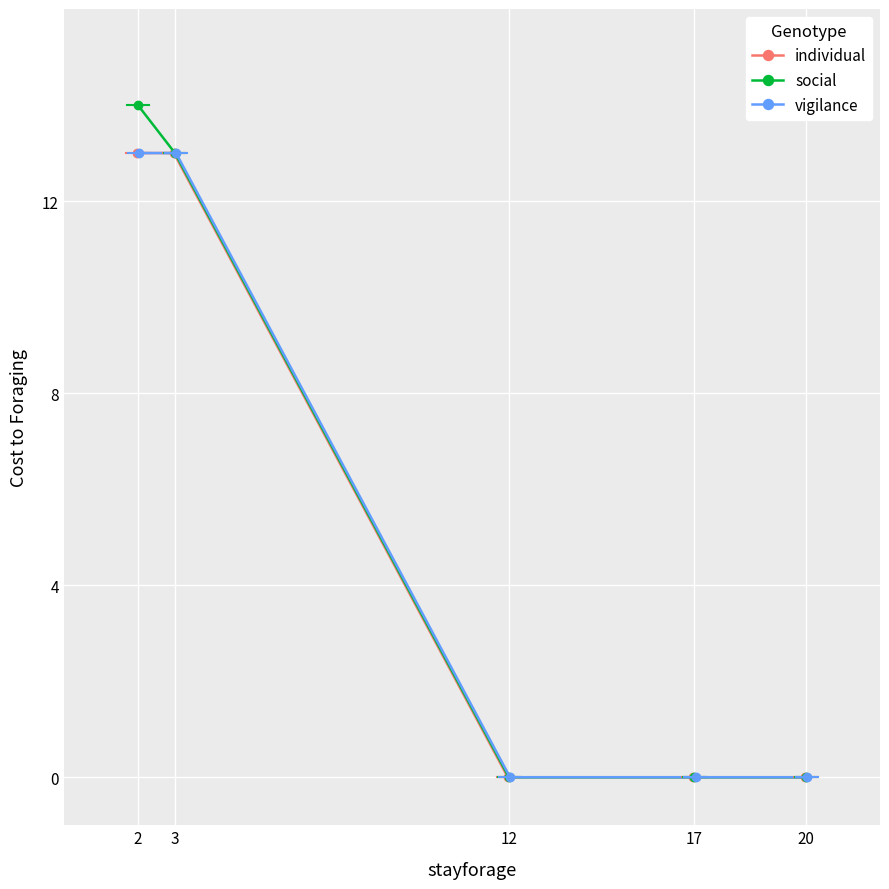

True or false: vigilance and social cross at least once.

False